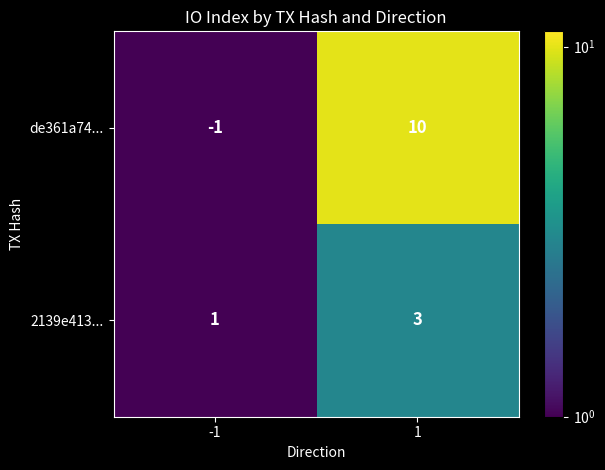

True or false: de361a74... has a value of 0 at -1.

False